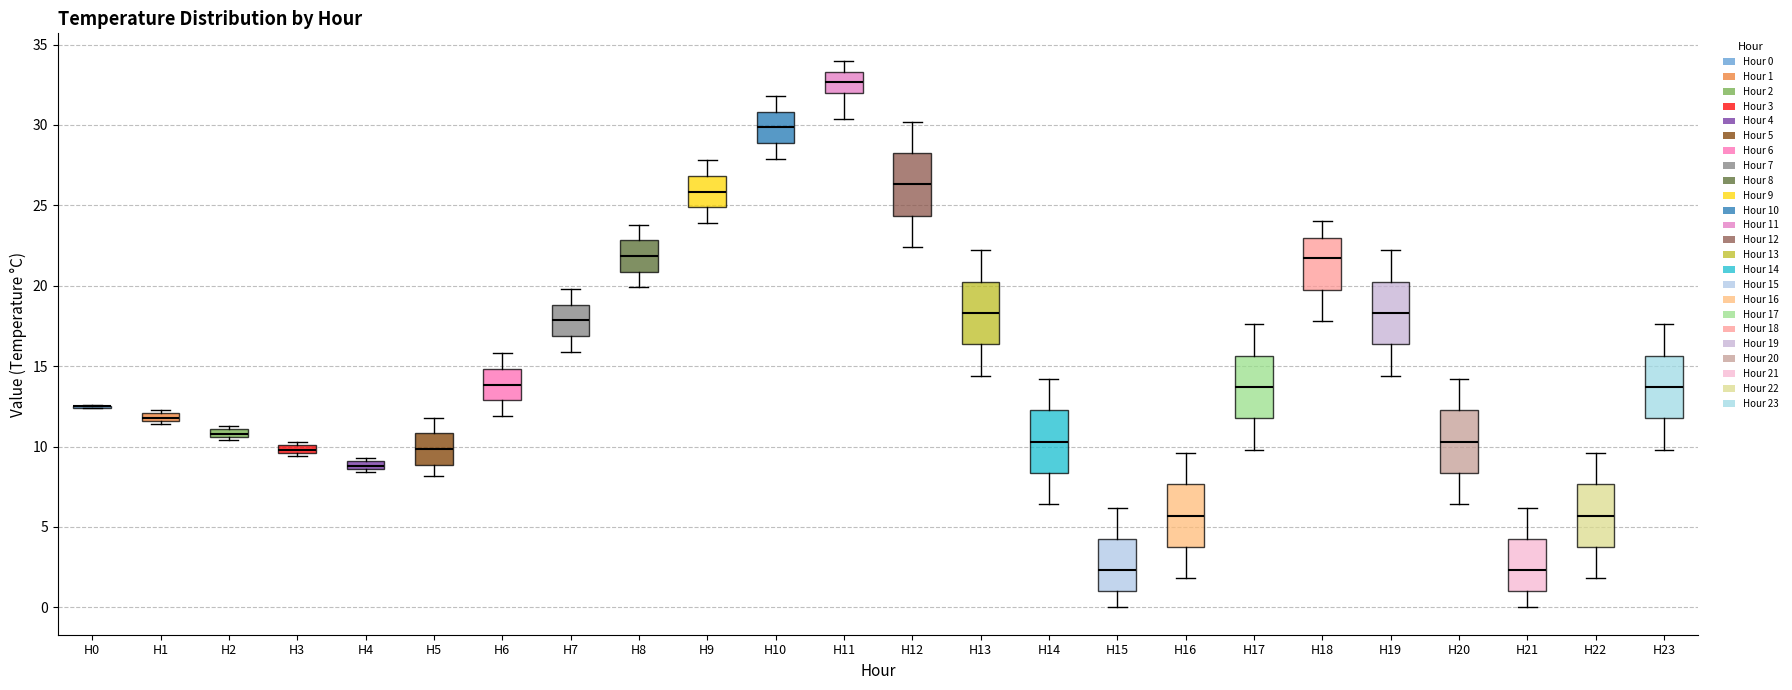

Where is the lower edge of the box for H7 on the y-axis? The values are not printed on the chart, so give them approximately, as read against the axis.

17.0